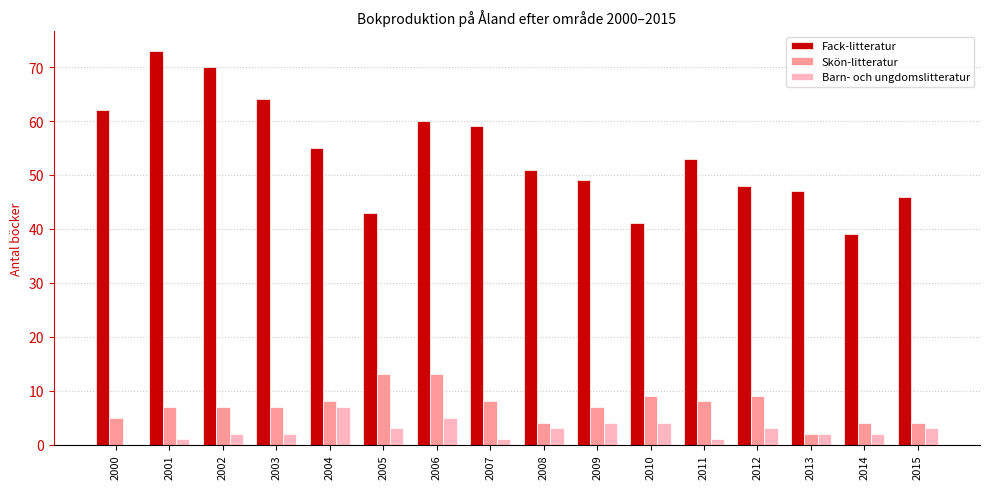

Between 2007 and 2013, which series saw the biggest shift?

Fack-litteratur